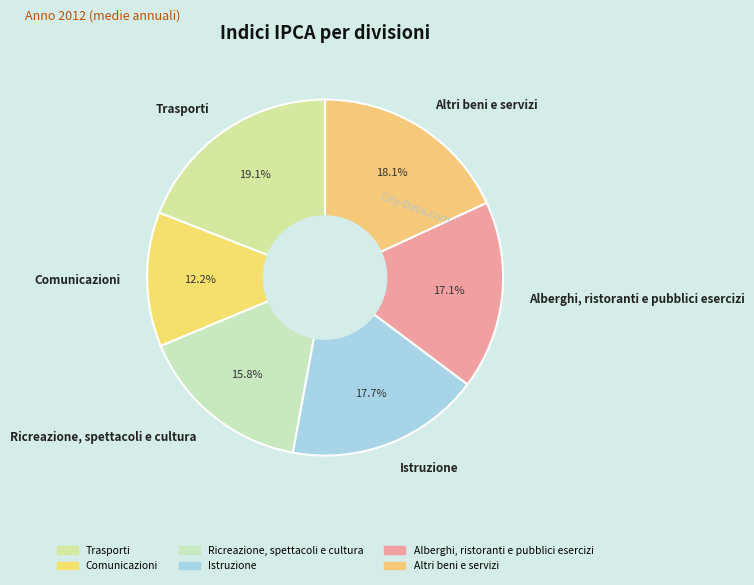

Count the number of slices in the pie.

6